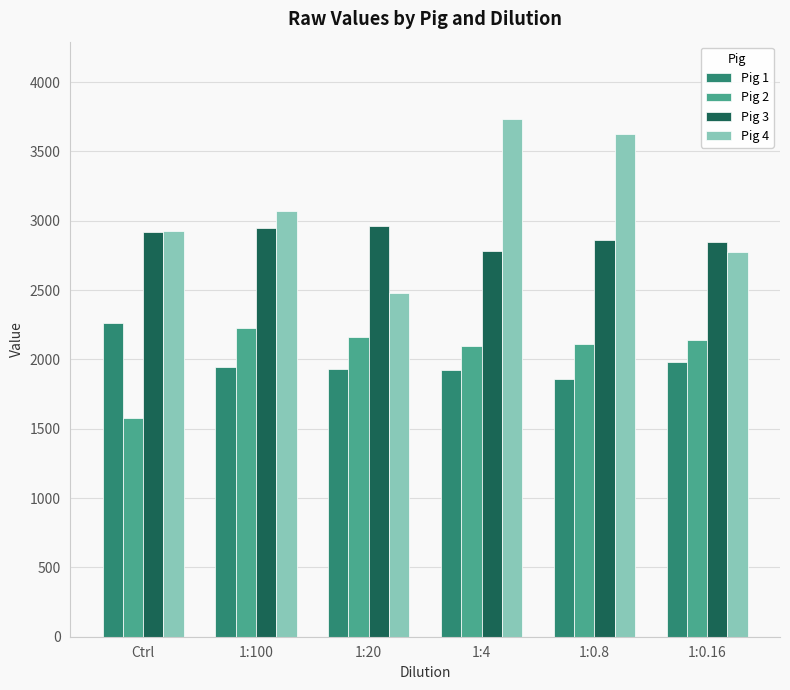

How many data points does each series have?

6